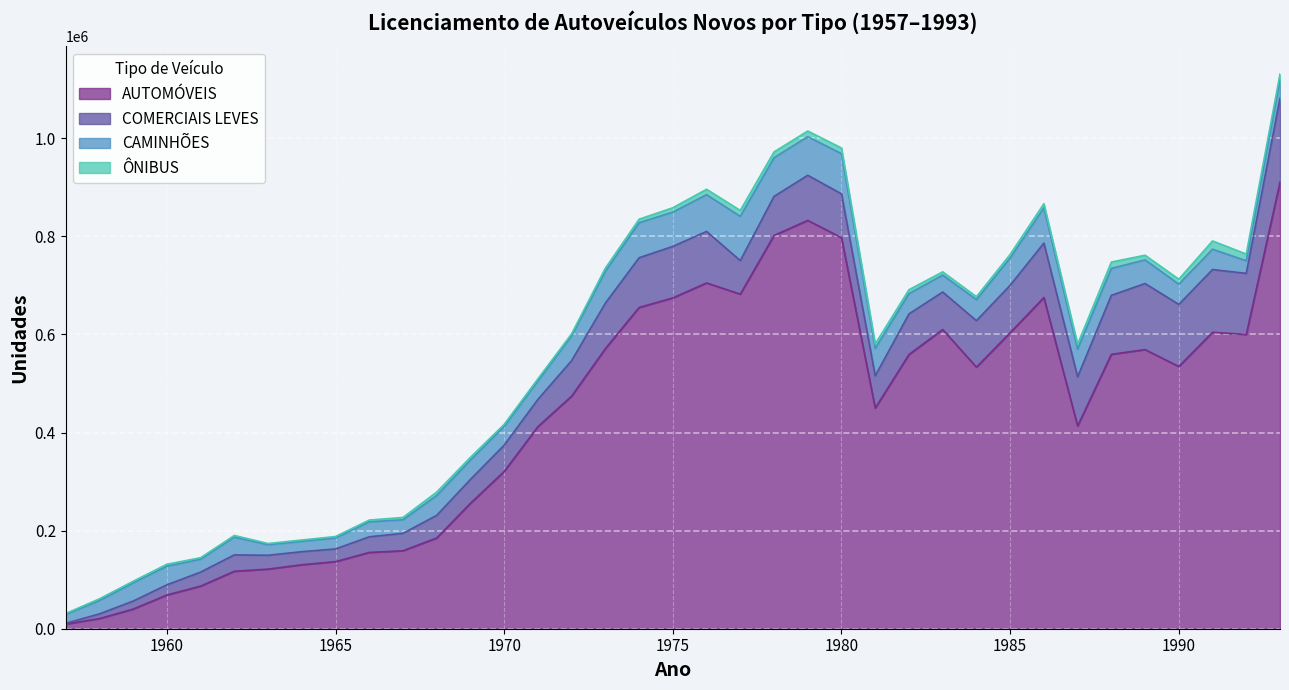

Is it true that AUTOMÓVEIS equals 331205 at 1978?

False